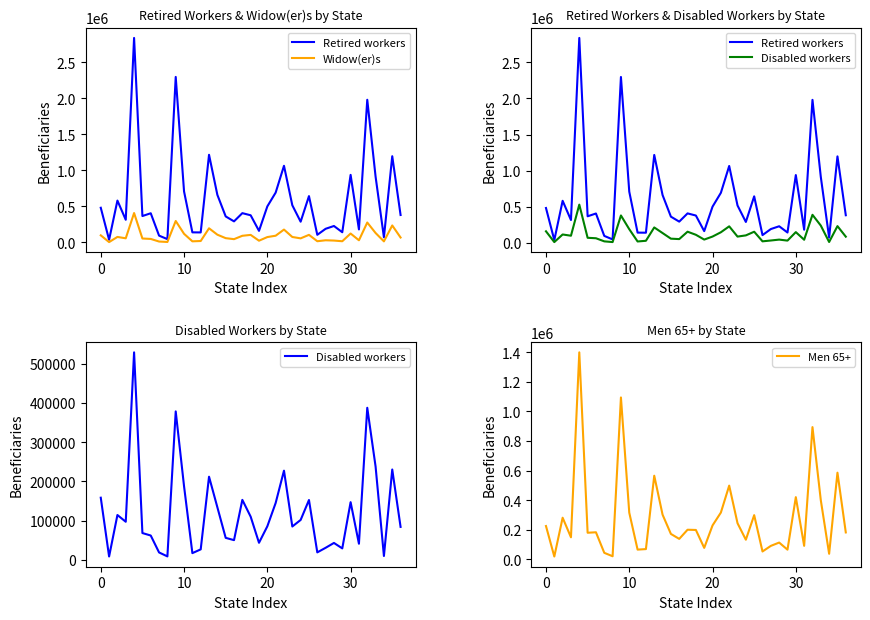

What are all the series names shown in the legend?

Retired workers, Widow(er)s, Disabled workers, Men 65+